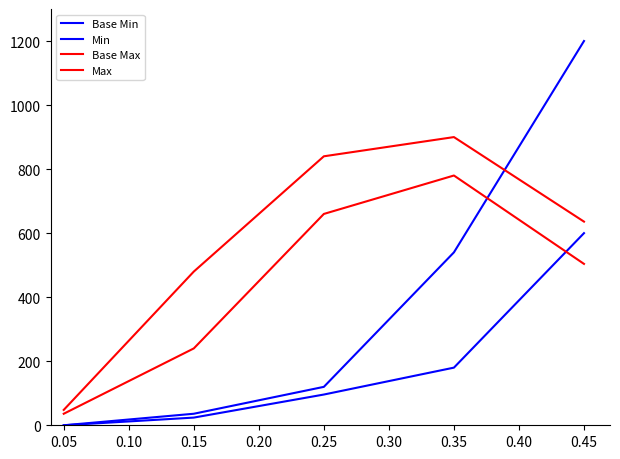

True or false: Min has a value of 39 at 0.05.

False